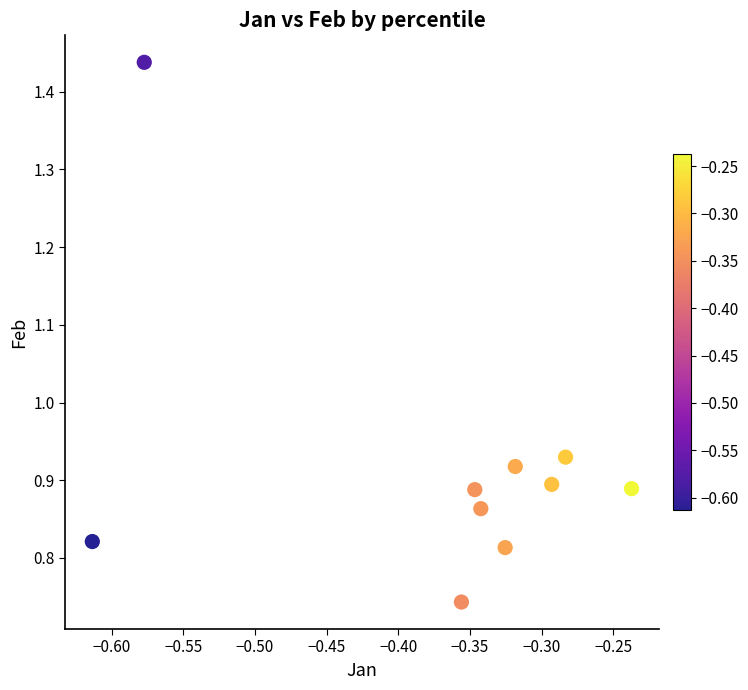

What is the range of X values (max minus min)?

0.4